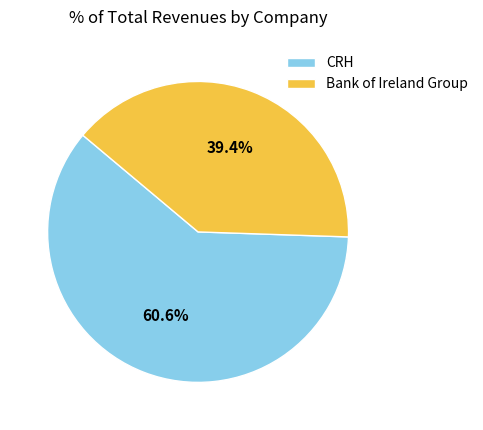

Rank the categories by value from highest to lowest.

CRH, Bank of Ireland Group